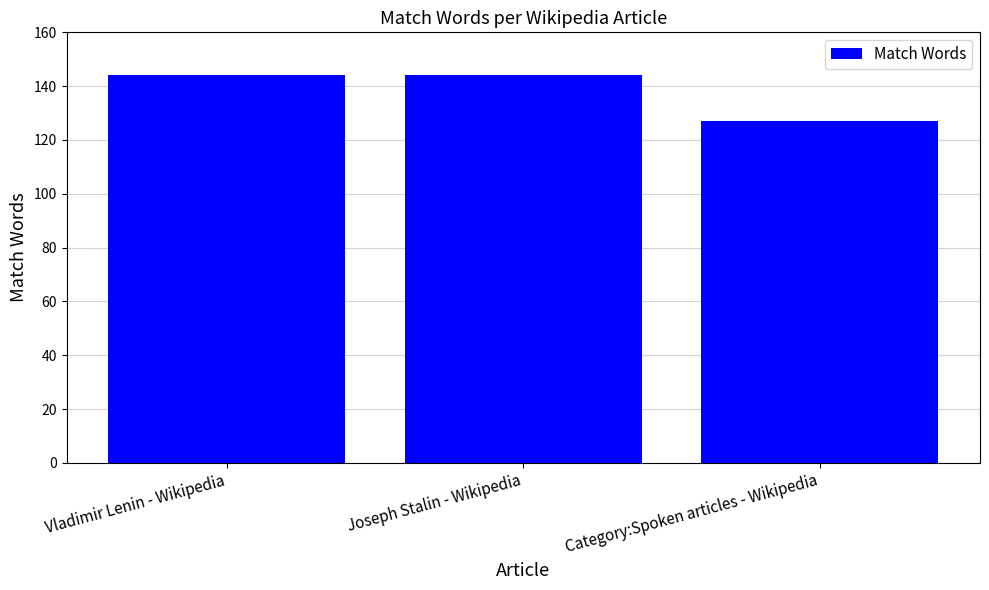

The chart shows a value of 144 at Joseph Stalin - Wikipedia. True or false?

True